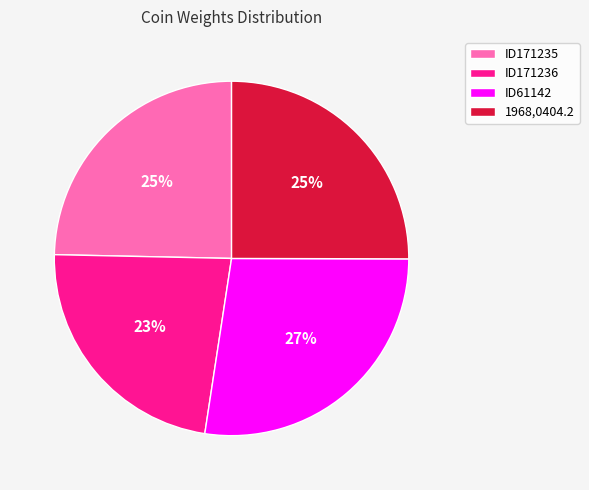

Which slice is the smallest?

ID171236